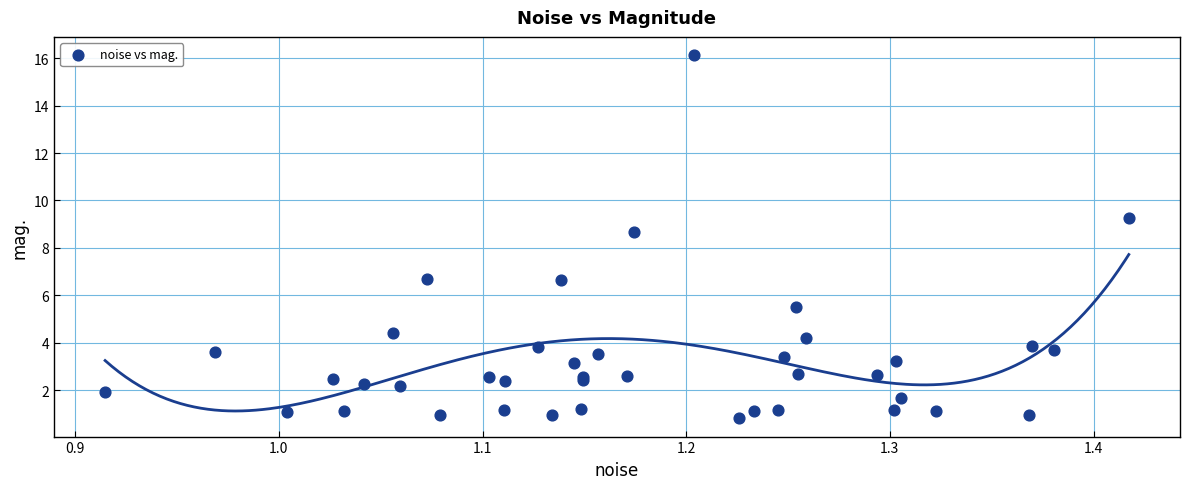

What Y value in the scatter plot is closest to 8?

8.7